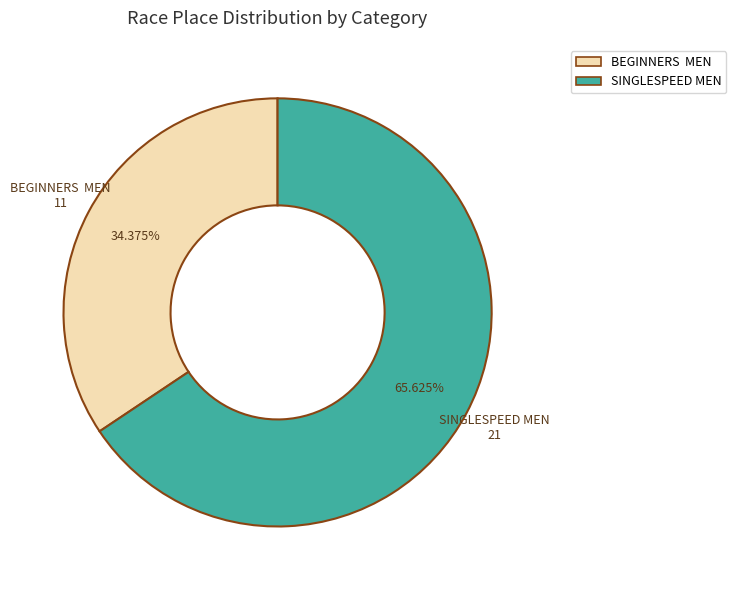

Between SINGLESPEED MEN and BEGINNERS MEN, which is larger?

SINGLESPEED MEN